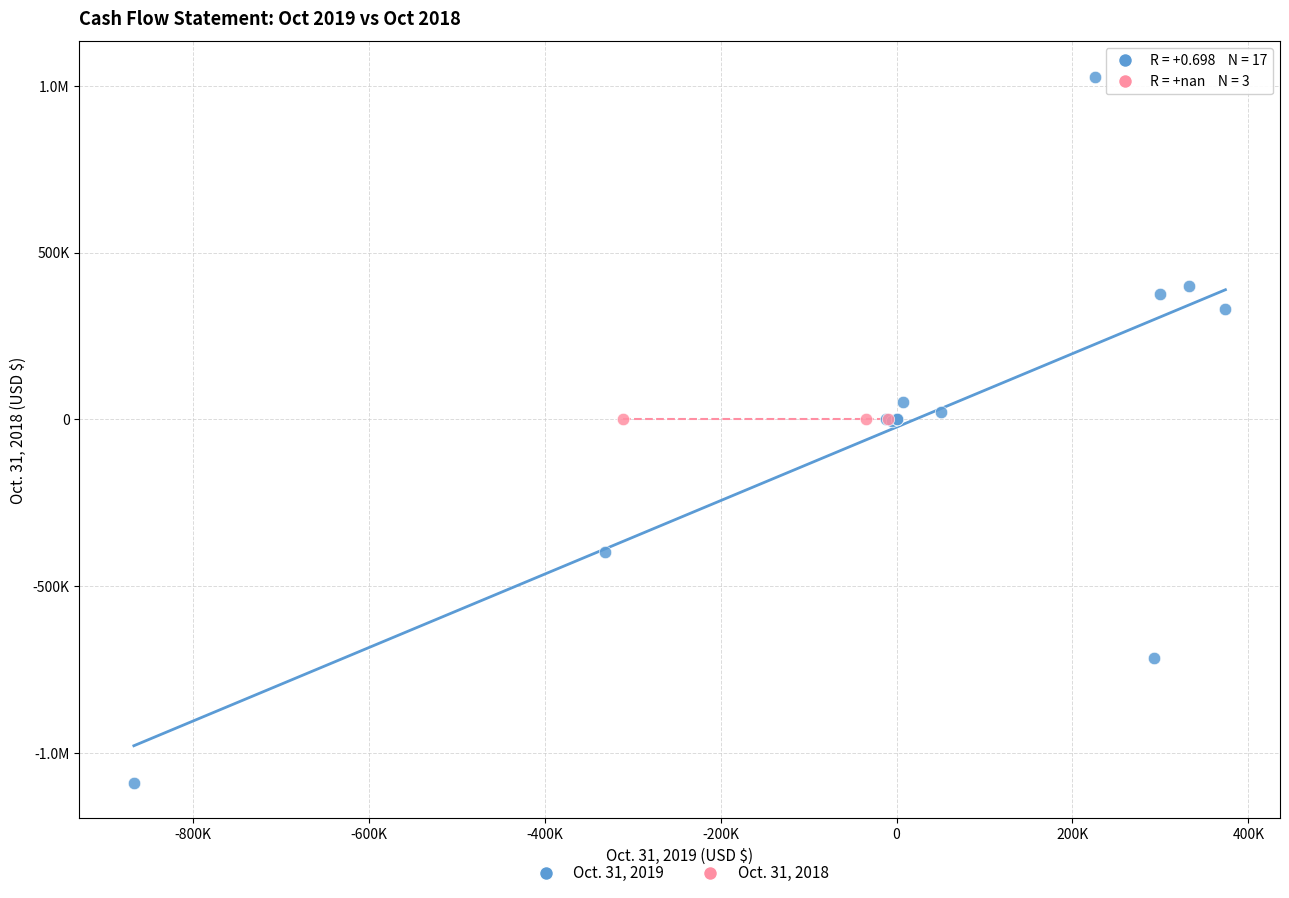

What are all the series names shown in the legend?

Oct. 31, 2019, Oct. 31, 2018